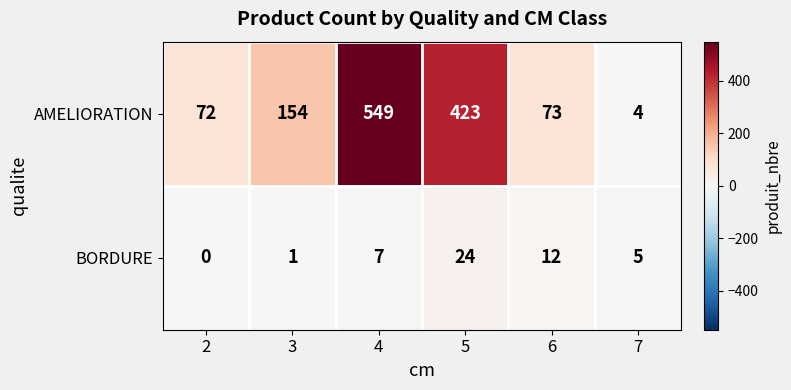

Reading left to right, extract all data points from this chart.

AMELIORATION: 2=72	3=154	4=549	5=423	6=73	7=4
BORDURE: 2=0	3=1	4=7	5=24	6=12	7=5